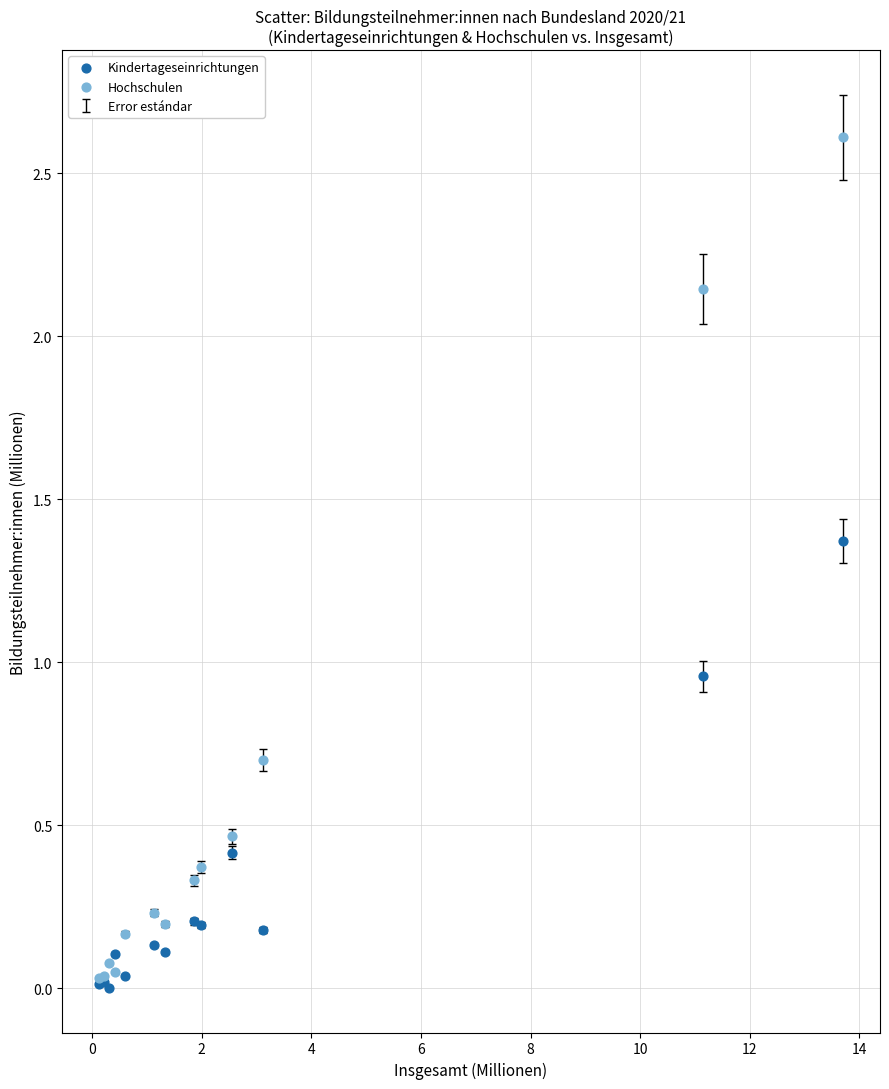

Which series has the widest spread of Y values?

Hochschulen